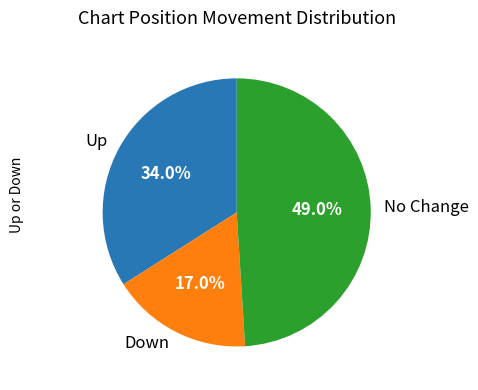

Which slice is the largest?

No Change